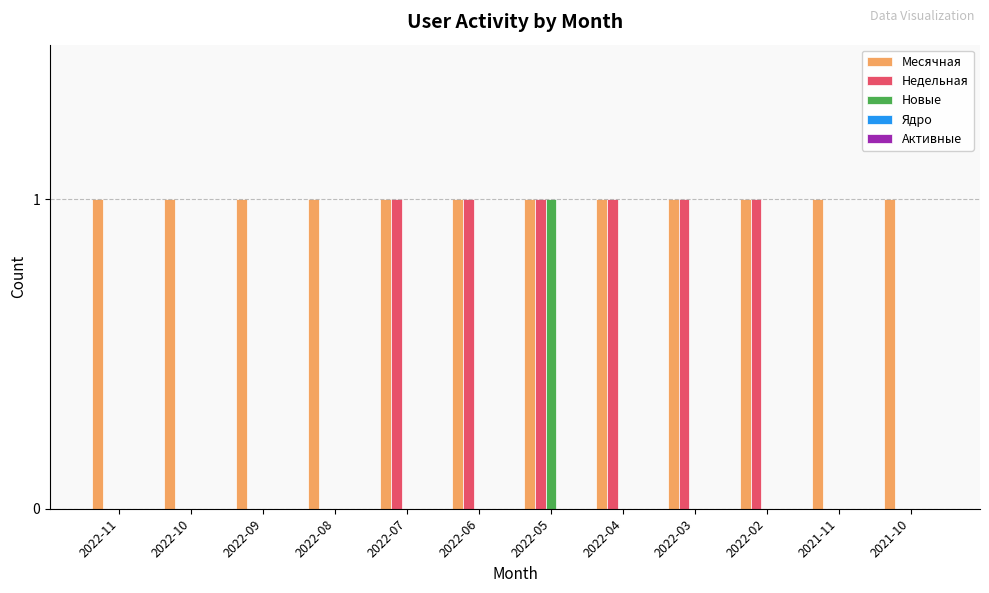

Which series changed the most between 2022-06 and 2022-05?

Новые